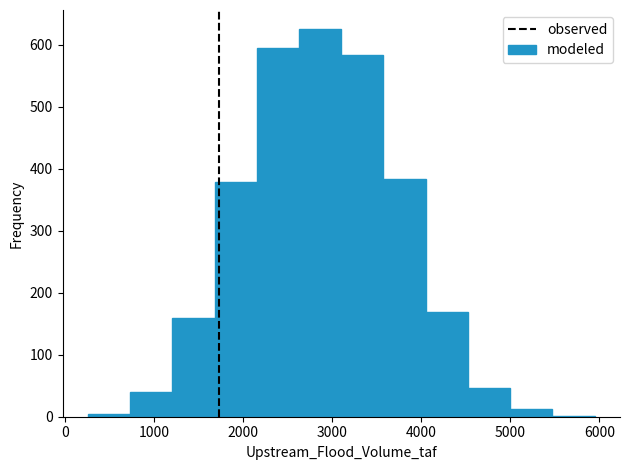

How tall is the bar that spans 5000 to 5500 on the x-axis? Neither the bar edges nor the heights are printed on the chart, so give them approximately, as read against the axes.

10